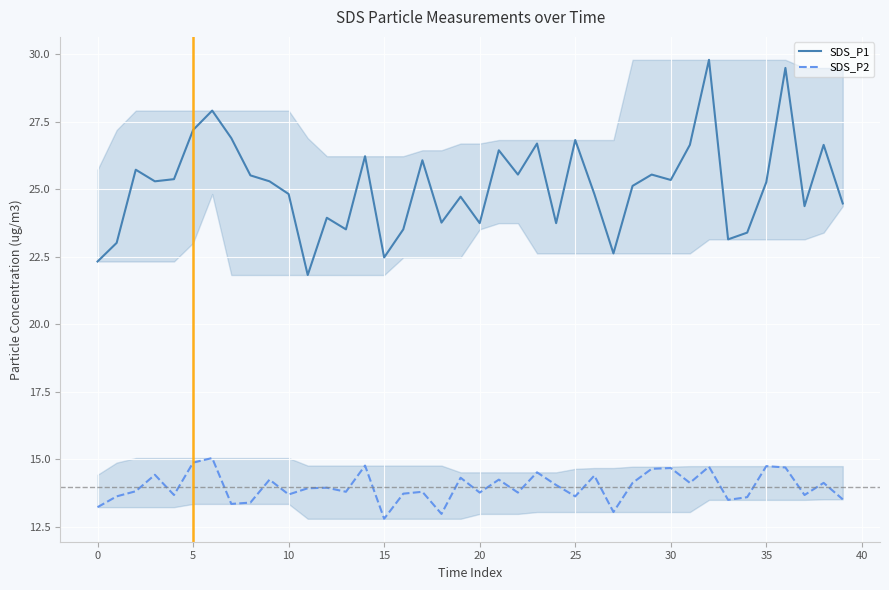

List the series in order of their peak value, lowest first.

SDS_P2, SDS_P1